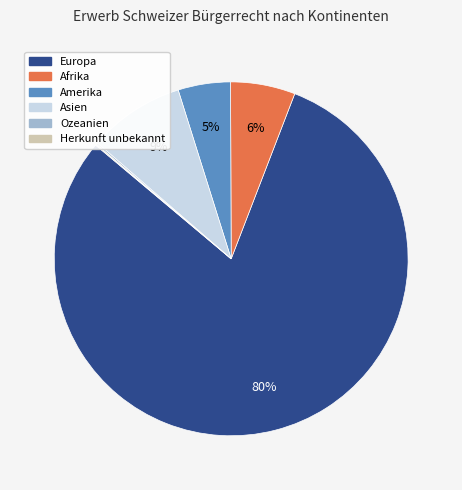

True or false: Amerika accounts for 14% of the total.

False